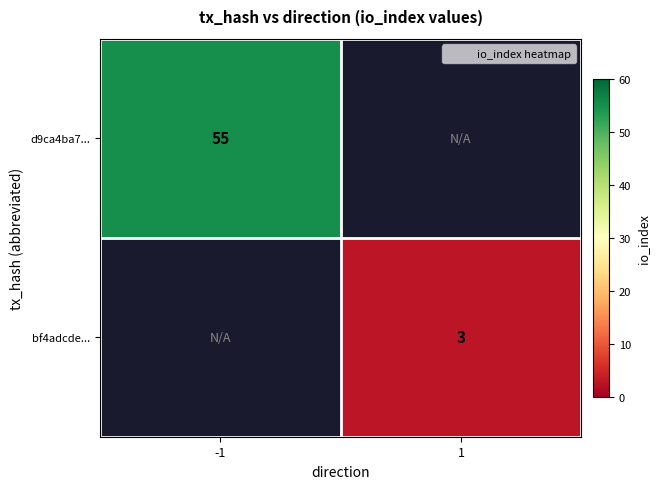

Is it true that d9ca4ba7... equals 55 at -1?

True